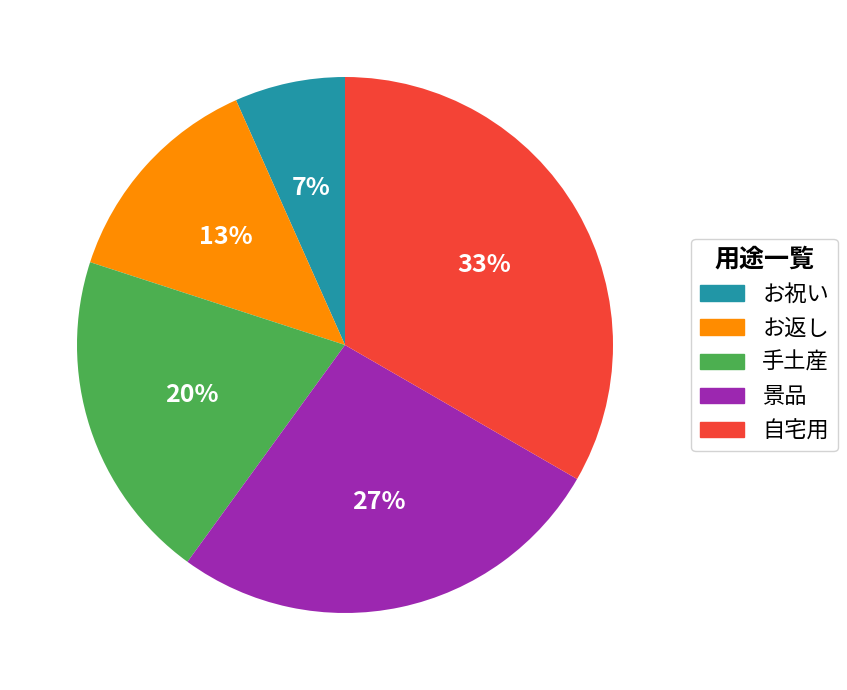

Do 手土産 and お返し together represent more than half of the pie?

No